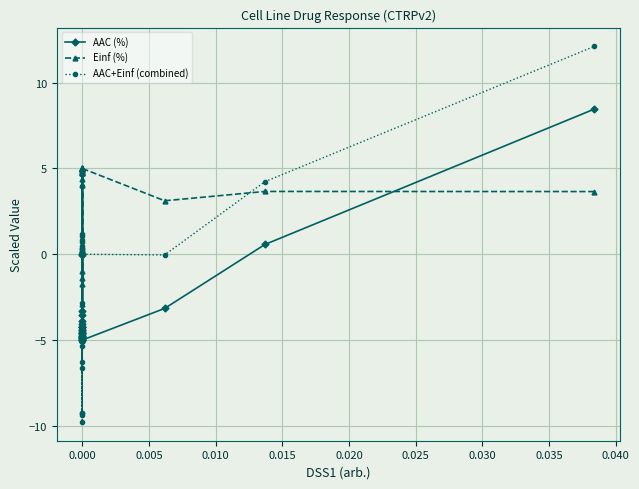

What is the maximum value for Einf (%)?

5.0